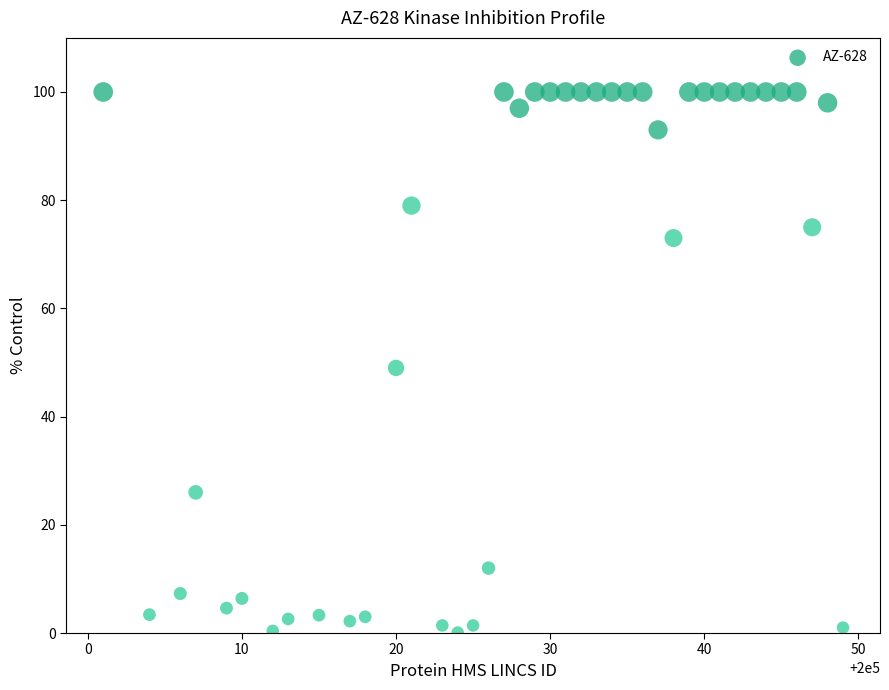

What is the range of X values (max minus min)?

48.0